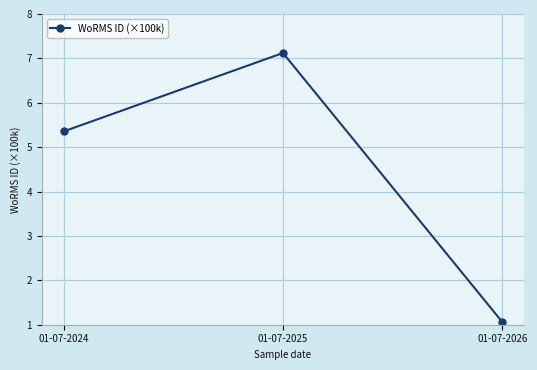

Which category has the lowest value across all series?

01-07-2026